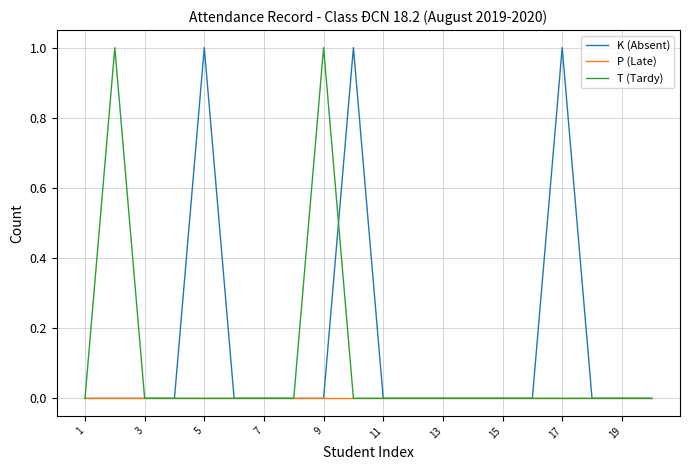

What is the maximum value shown in the chart?

1